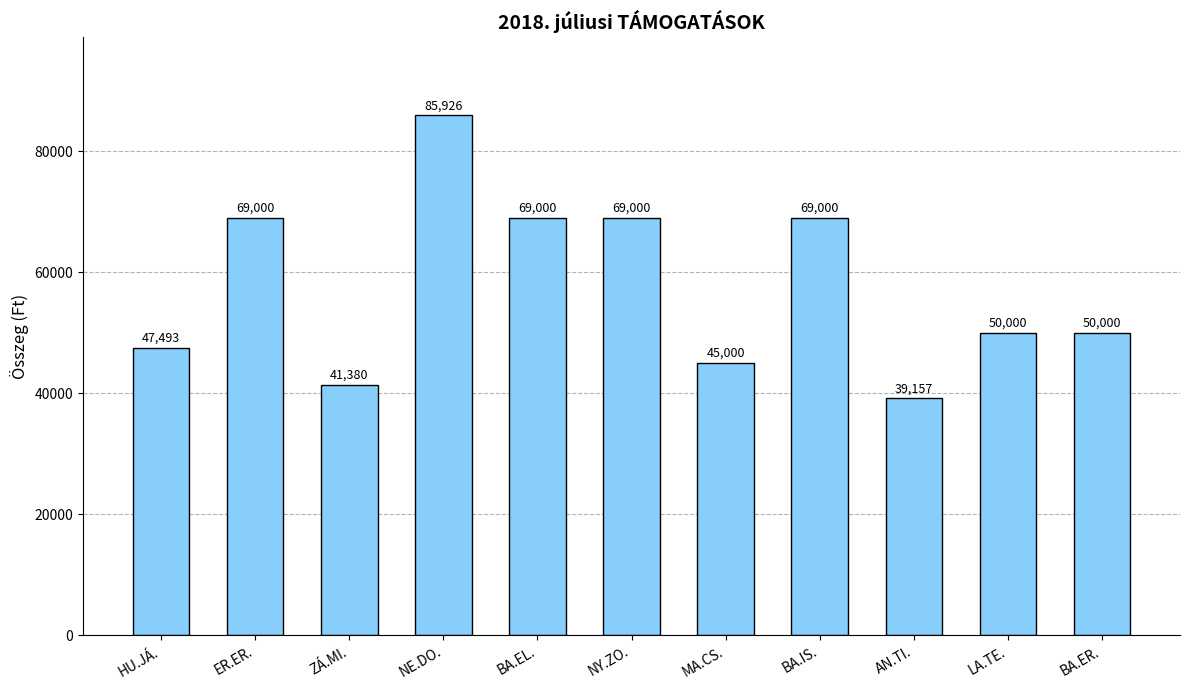

Which has a higher value, HU.JÁ. or BA.IS.?

BA.IS.